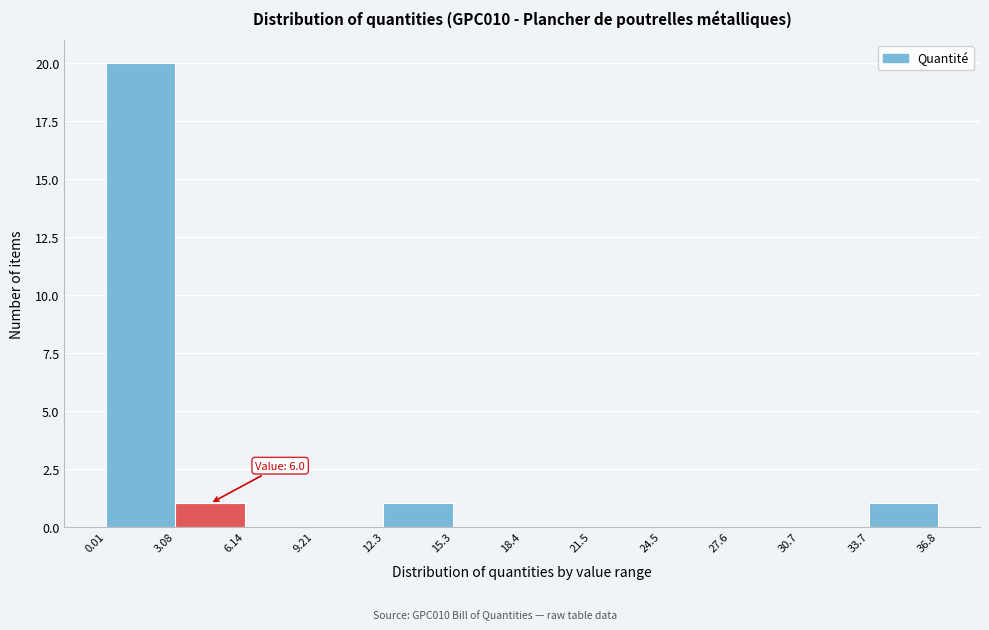

Which range on the x-axis has the tallest bar?

0.01 to 3.08